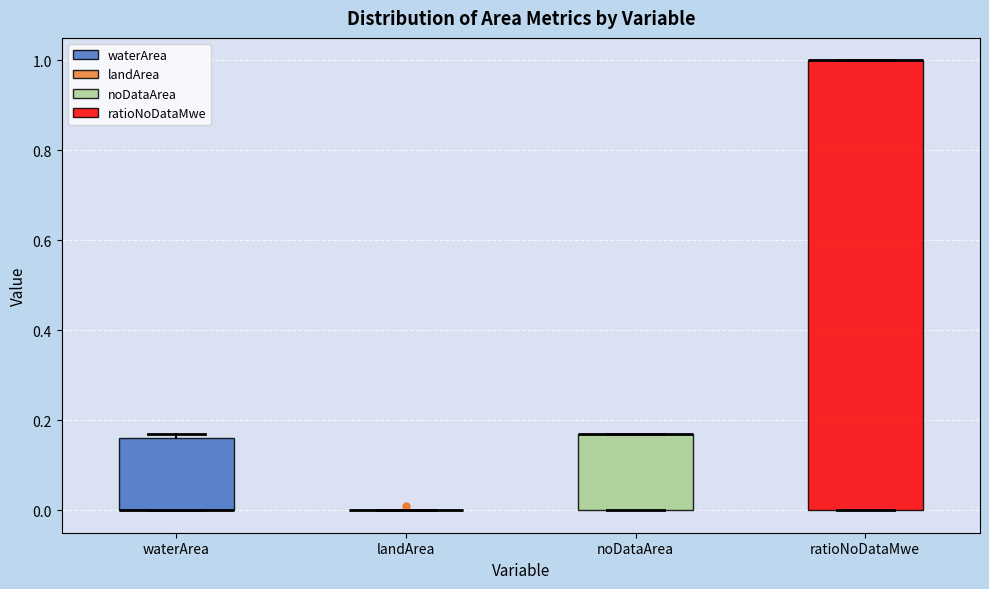

Reading left to right, read every box against the y-axis: the position of its median line, the range the box covers, and the ends of its whiskers. The values are not printed on the chart, so give them approximately, as read against the axis.

waterArea: median 0.00 (drawn on the box's lower edge), box 0.00 to 0.16, whiskers 0.00 to 0.18
landArea: box collapsed to a line at 0.00, whiskers 0.00 to 0.00
noDataArea: median 0.18 (drawn on the box's upper edge), box 0.00 to 0.18, whiskers 0.00 to 0.18
ratioNoDataMwe: median 1.00 (drawn on the box's upper edge), box 0.00 to 1.00, whiskers 0.00 to 1.00